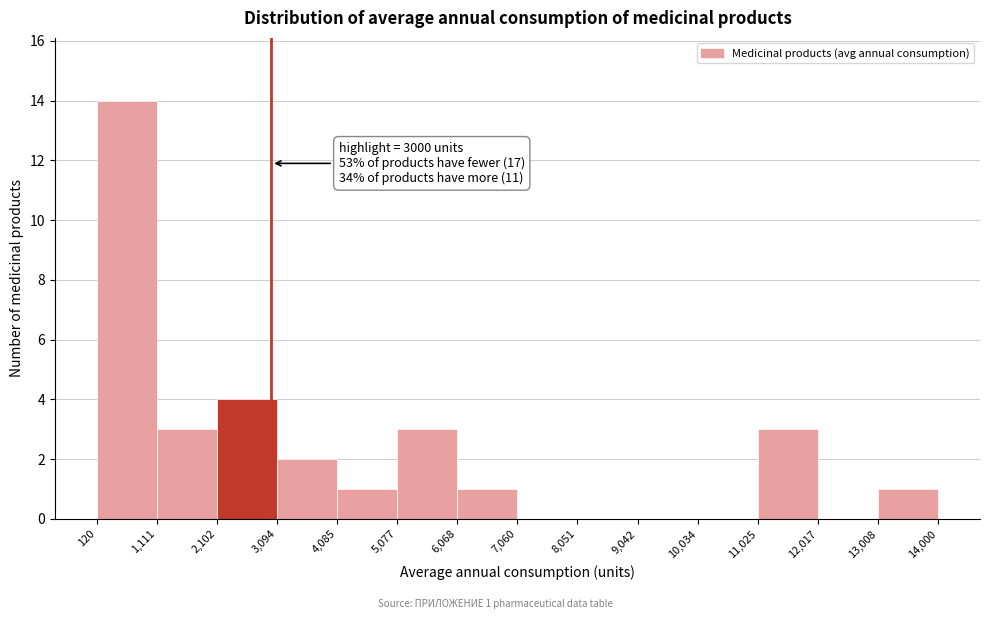

Which range on the x-axis has the tallest bar?

120 to 1,111